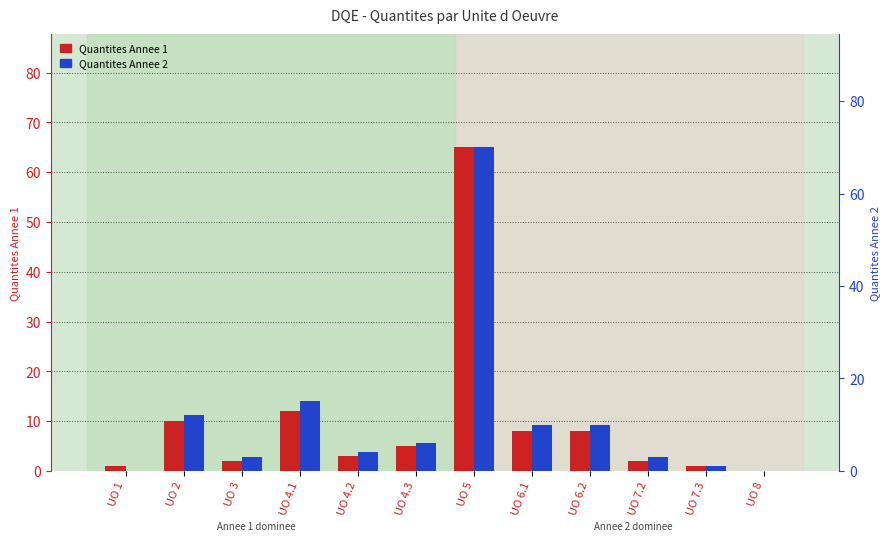

Reading left to right, what are all the values shown in this chart?

Quantites Annee 1: UO 1=1	UO 2=10	UO 3=2	UO 4.1=12	UO 4.2=3	UO 4.3=5	UO 5=65	UO 6.1=8	UO 6.2=8	UO 7.2=2	UO 7.3=1	UO 8=0
Quantites Annee 2: UO 1=0	UO 2=12	UO 3=3	UO 4.1=15	UO 4.2=4	UO 4.3=6	UO 5=70	UO 6.1=10	UO 6.2=10	UO 7.2=3	UO 7.3=1	UO 8=0